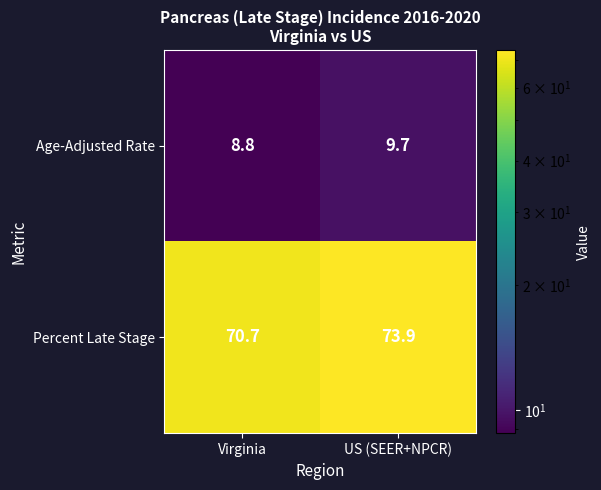

The Age-Adjusted Rate series shows 9.7 at US (SEER+NPCR). True or false?

True